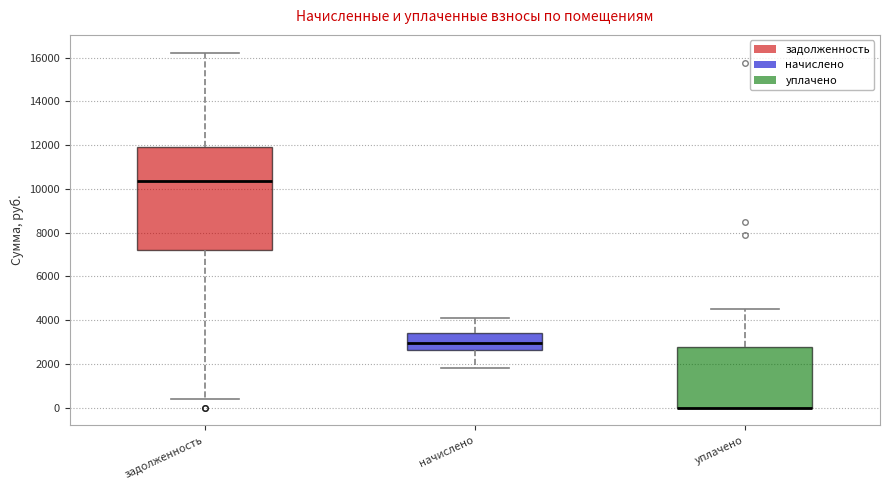

Which box is the tallest, from its lower edge to its upper edge?

задолженность